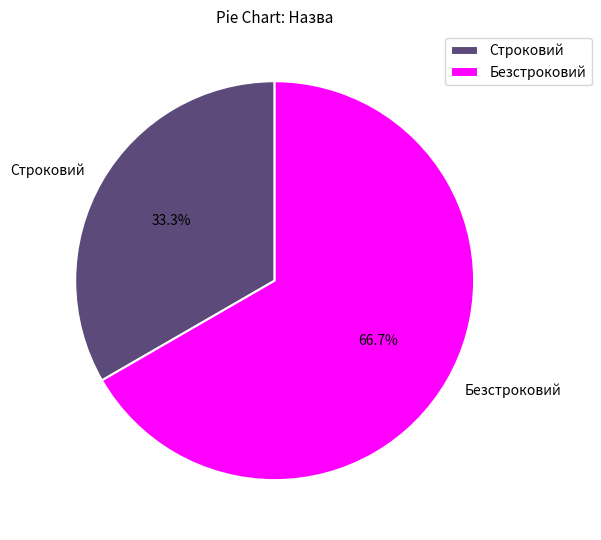

Approximately how many times larger is the value at Безстроковий compared to Строковий?

2.0